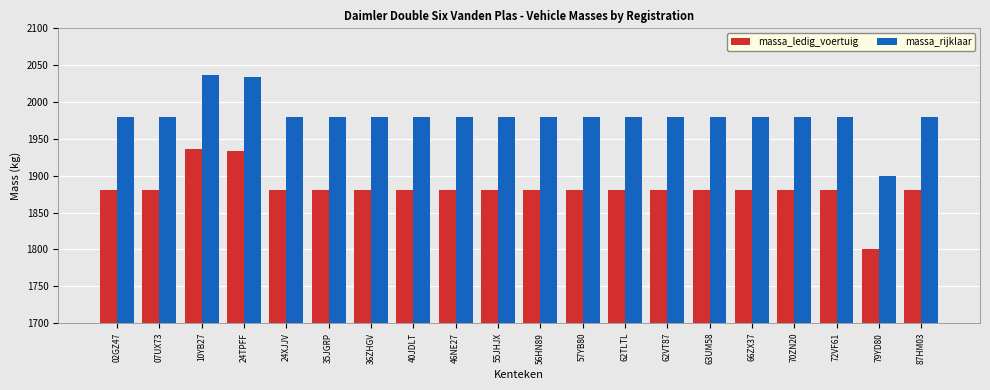

Reading left to right, transcribe all the data shown in this chart.

massa_ledig_voertuig: 02GZ47=1880	07UX73=1880	10YB27=1936	24TPFF=1934	24XJJV=1880	35JGRP=1880	36ZHGV=1880	40JDLT=1880	46NE27=1880	55JHJX=1880	56HN89=1880	57YB80=1880	62TLTL=1880	62VT87=1880	63UM58=1880	66ZX37=1880	70ZN20=1880	72VF61=1880	79YD80=1800	87HM03=1880
massa_rijklaar: 02GZ47=1980	07UX73=1980	10YB27=2036	24TPFF=2034	24XJJV=1980	35JGRP=1980	36ZHGV=1980	40JDLT=1980	46NE27=1980	55JHJX=1980	56HN89=1980	57YB80=1980	62TLTL=1980	62VT87=1980	63UM58=1980	66ZX37=1980	70ZN20=1980	72VF61=1980	79YD80=1900	87HM03=1980